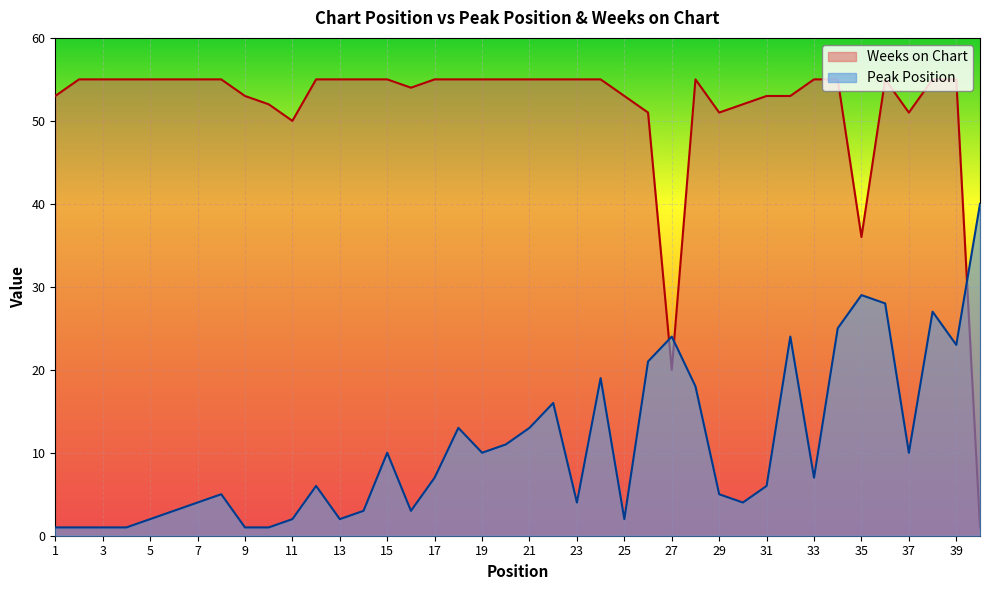

What are all the series names shown in the legend?

Weeks on Chart, Peak Position